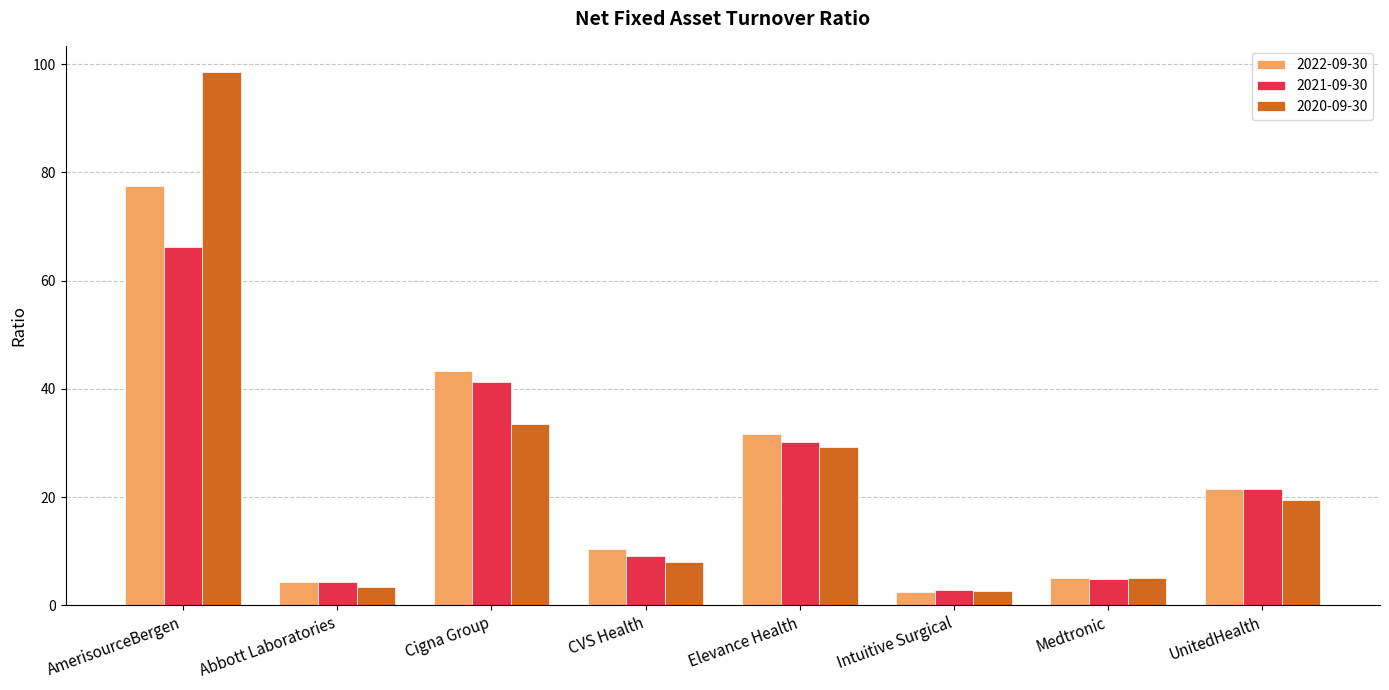

Rank the series by their maximum value, from highest to lowest.

2020-09-30, 2022-09-30, 2021-09-30